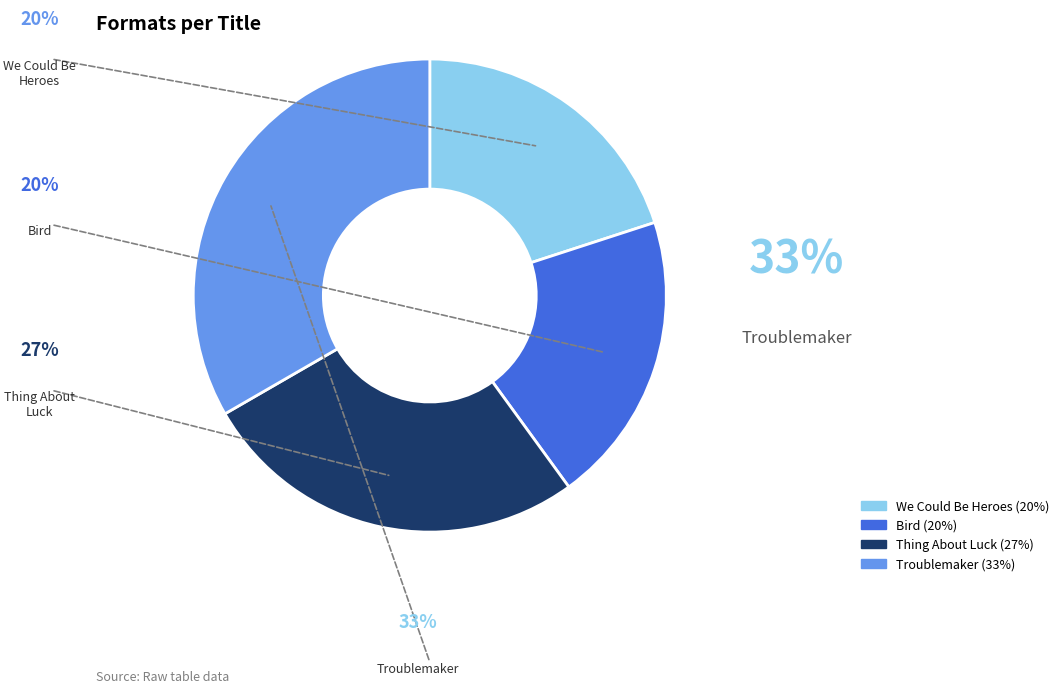

Is it true that We Could Be Heroes is 20% of the pie?

True